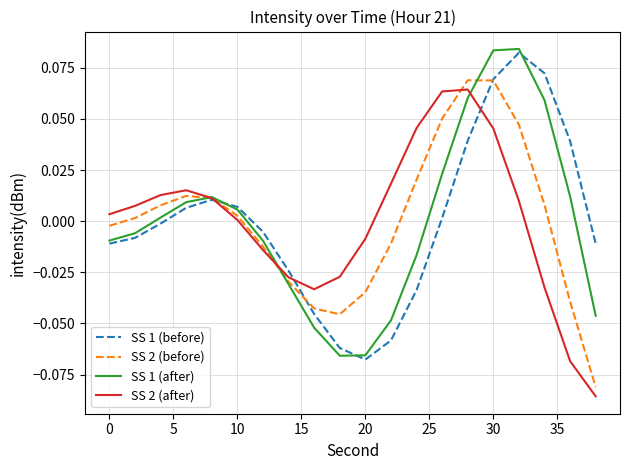

At how many categories does at least one series exceed 0?

14